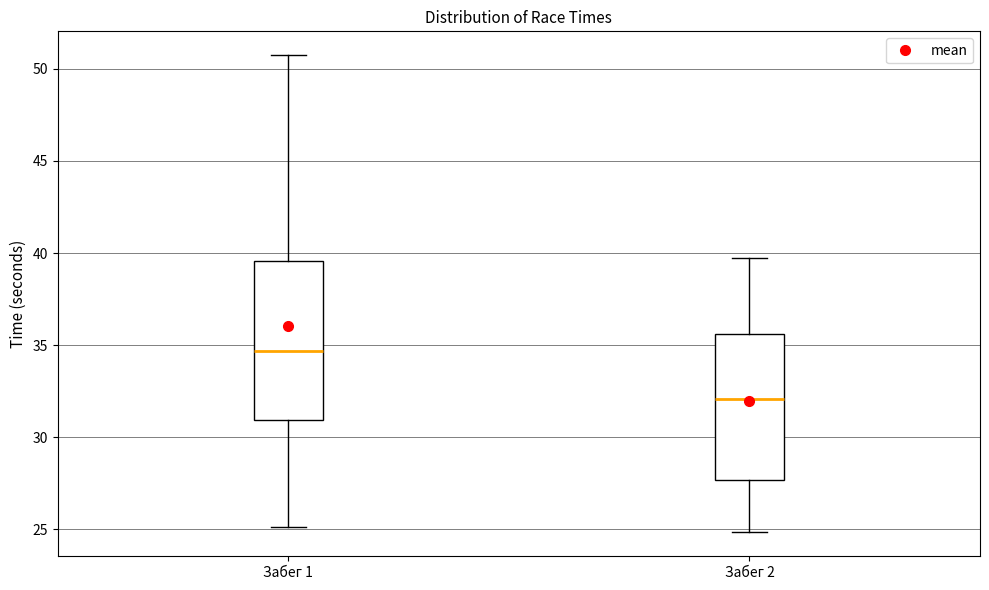

Which box's median line is the highest?

Забег 1